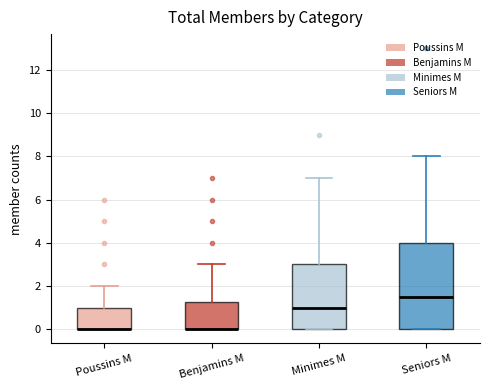

Reading left to right, read every box against the y-axis: the position of its median line, the range the box covers, and the ends of its whiskers. The values are not printed on the chart, so give them approximately, as read against the axis.

Poussins M: median 0.0 (drawn on the box's lower edge), box 0.0 to 1.0, whiskers 0.0 to 2.0
Benjamins M: median 0.0 (drawn on the box's lower edge), box 0.0 to 1.2, whiskers 0.0 to 3.0
Minimes M: median 1.0, box 0.0 to 3.0, whiskers 0.0 to 7.0
Seniors M: median 1.6, box 0.0 to 4.0, whiskers 0.0 to 8.0